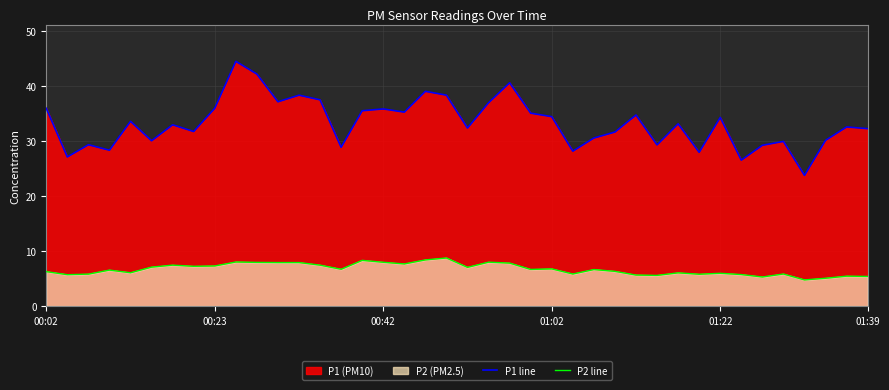

How many interior local valleys does the P2 line series have?

12